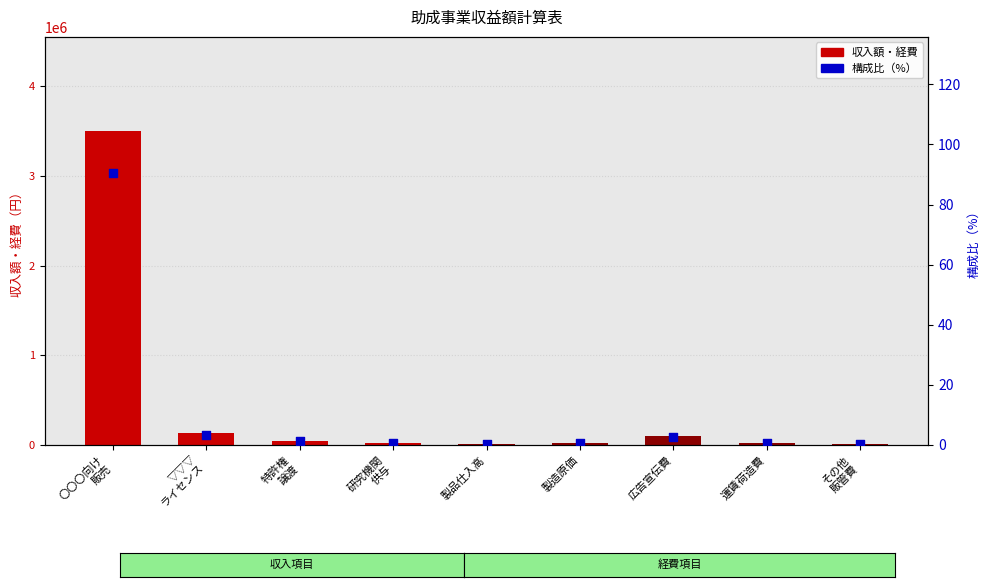

What are all the series names shown in the legend?

収入額・経費, 構成比（%）